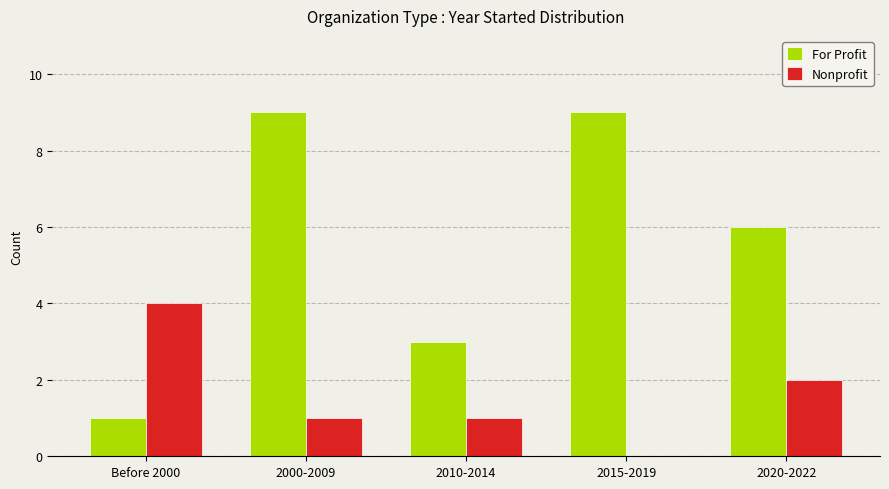

The value of Nonprofit at 2015-2019 is 0. True or false?

True